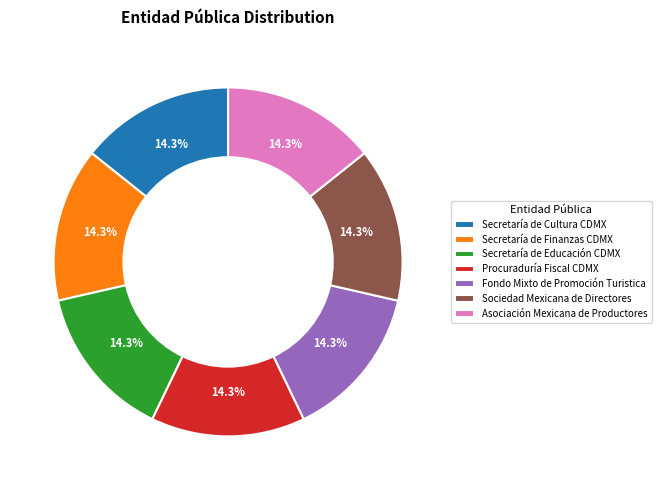

How much of the chart is everything except Procuraduría Fiscal CDMX?

85.7%